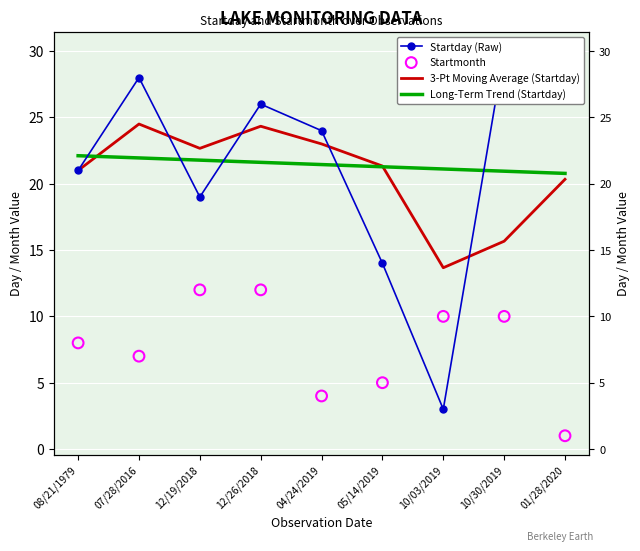

Which series has the largest total across all categories?

Startday (Raw)